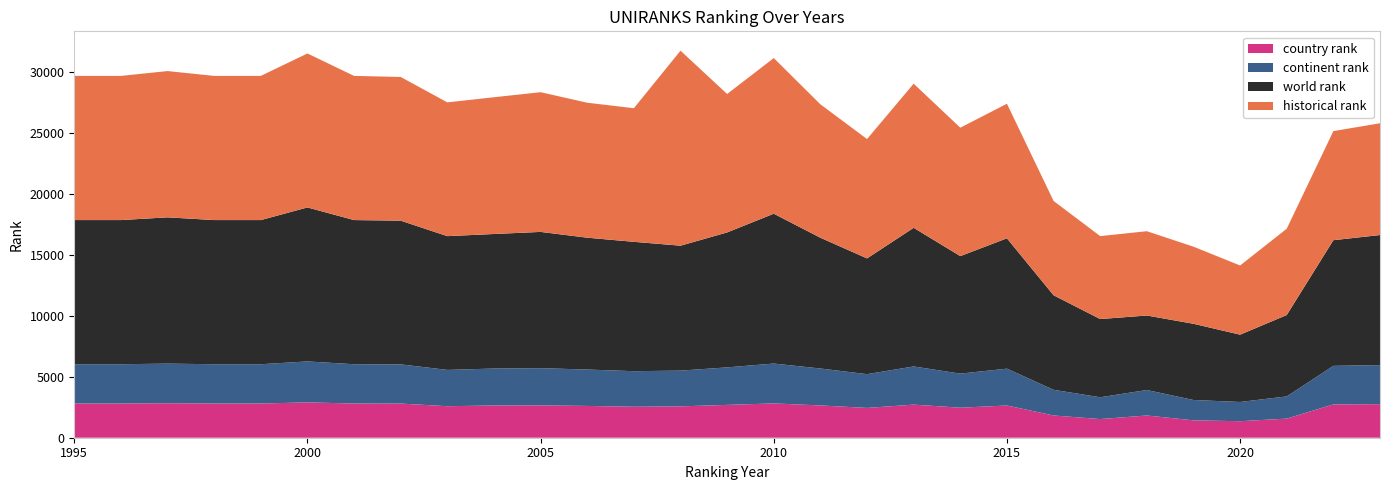

Reading right to left, list all the values displayed in this chart.

historical rank: 2023=9156.5	2022=8936.5	2021=7070.5	2020=5666.5	2019=6314.5	2018=6906.0	2017=6795.5	2016=7727.0	2015=11025.0	2014=10518.5	2013=11806.5	2012=9777.0	2011=10928.0	2010=12750.5	2009=11340.0	2008=15974.5	2007=10945.0	2006=11057.0	2005=11445.5	2004=11203.0	2003=10958.0	2002=11772.0	2001=11810.0	2000=12614.0	1999=11810.0	1998=11810.0	1997=11983.0	1996=11810.0	1995=11810.0
world rank: 2023=10653.0	2022=10294.0	2021=6667.0	2020=5514.0	2019=6244.0	2018=6104.0	2017=6406.0	2016=7746.0	2015=10677.0	2014=9628.0	2013=11357.0	2012=9483.0	2011=10712.0	2010=12274.0	2009=11056.0	2008=10234.0	2007=10597.0	2006=10800.0	2005=11163.0	2004=11021.0	2003=10958.0	2002=11772.0	2001=11810.0	2000=12614.0	1999=11810.0	1998=11810.0	1997=11983.0	1996=11810.0	1995=11810.0
continent rank: 2023=3201.0	2022=3158.0	2021=1819.0	2020=1576.0	2019=1667.0	2018=2087.0	2017=1787.0	2016=2102.0	2015=3019.0	2014=2790.0	2013=3127.0	2012=2766.0	2011=3026.0	2010=3267.0	2009=3072.0	2008=2928.0	2007=2913.0	2006=2982.0	2005=3046.0	2004=3026.0	2003=2974.0	2002=3210.0	2001=3218.0	2000=3355.0	1999=3218.0	1998=3218.0	1997=3247.0	1996=3218.0	1995=3218.0
country rank: 2023=2750.0	2022=2729.0	2021=1565.0	2020=1353.0	2019=1424.0	2018=1821.0	2017=1528.0	2016=1823.0	2015=2640.0	2014=2460.0	2013=2712.0	2012=2441.0	2011=2645.0	2010=2810.0	2009=2690.0	2008=2569.0	2007=2538.0	2006=2604.0	2005=2651.0	2004=2642.0	2003=2581.0	2002=2799.0	2001=2802.0	2000=2895.0	1999=2802.0	1998=2802.0	1997=2823.0	1996=2802.0	1995=2802.0